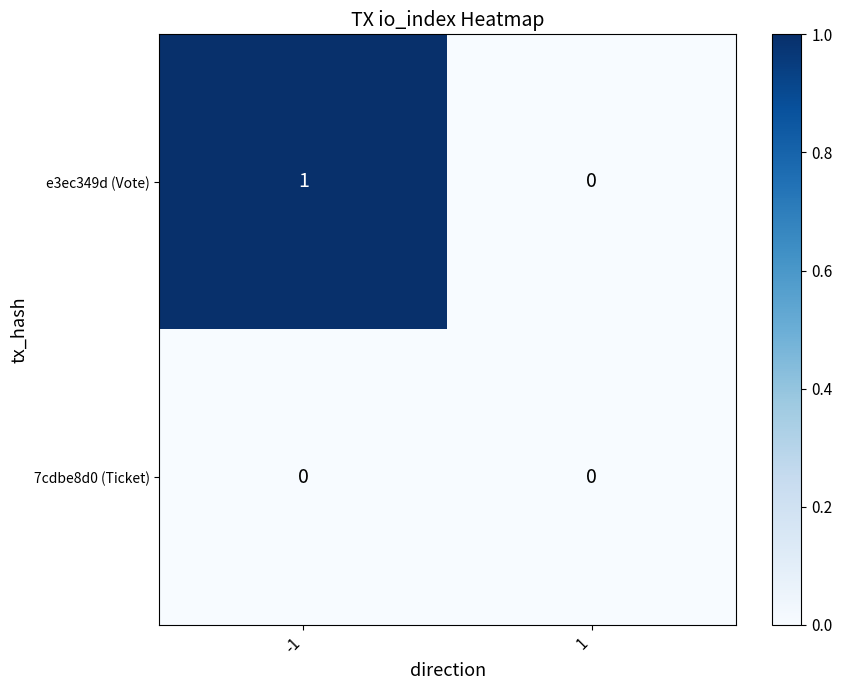

List the series in order of their overall mean, lowest first.

7cdbe8d0 (Ticket), e3ec349d (Vote)